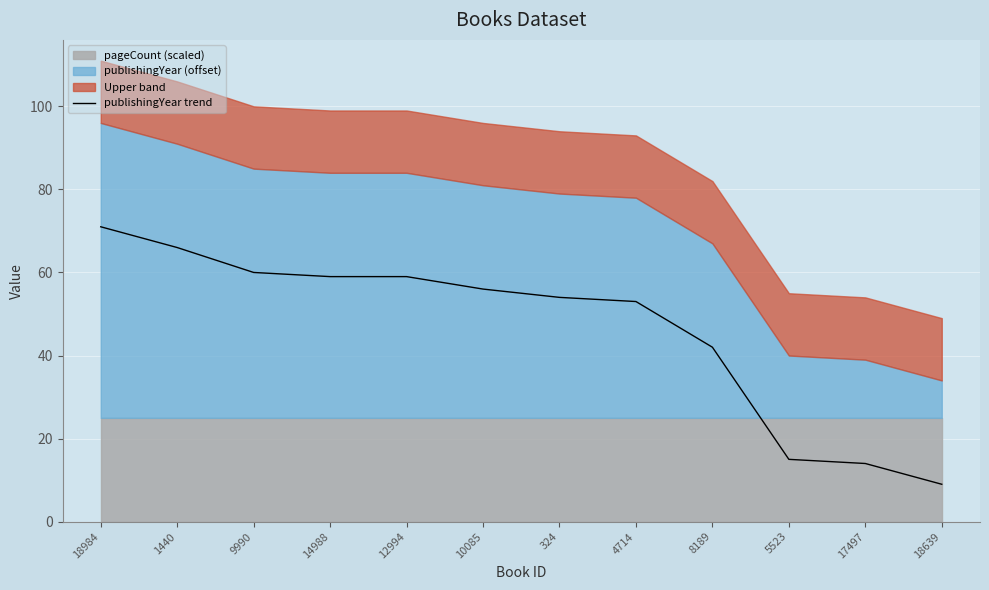

Which label corresponds to the smallest value in the chart?

18639